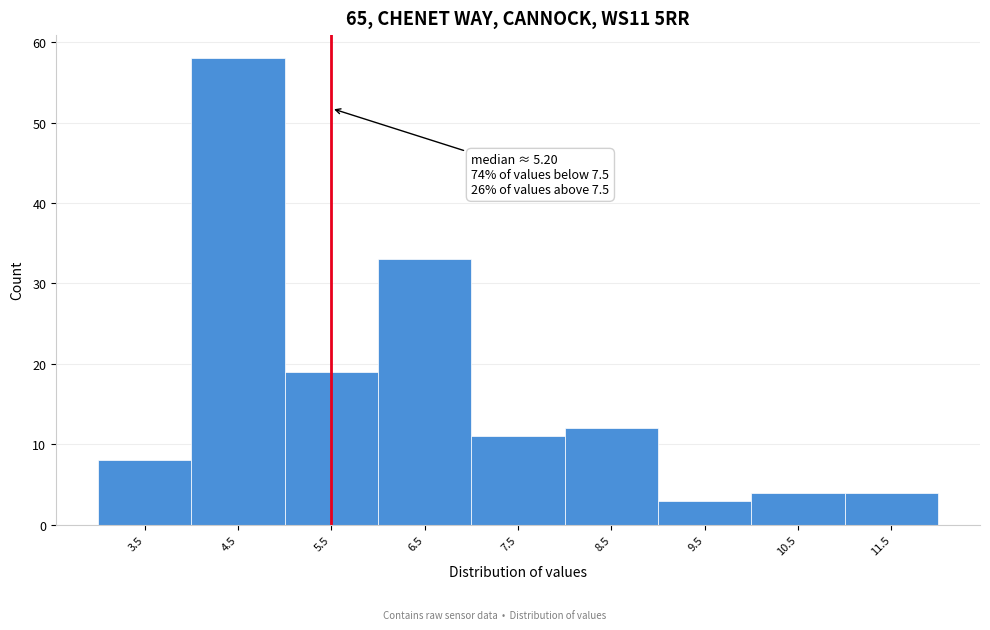

Which range on the x-axis has the tallest bar?

4 to 5